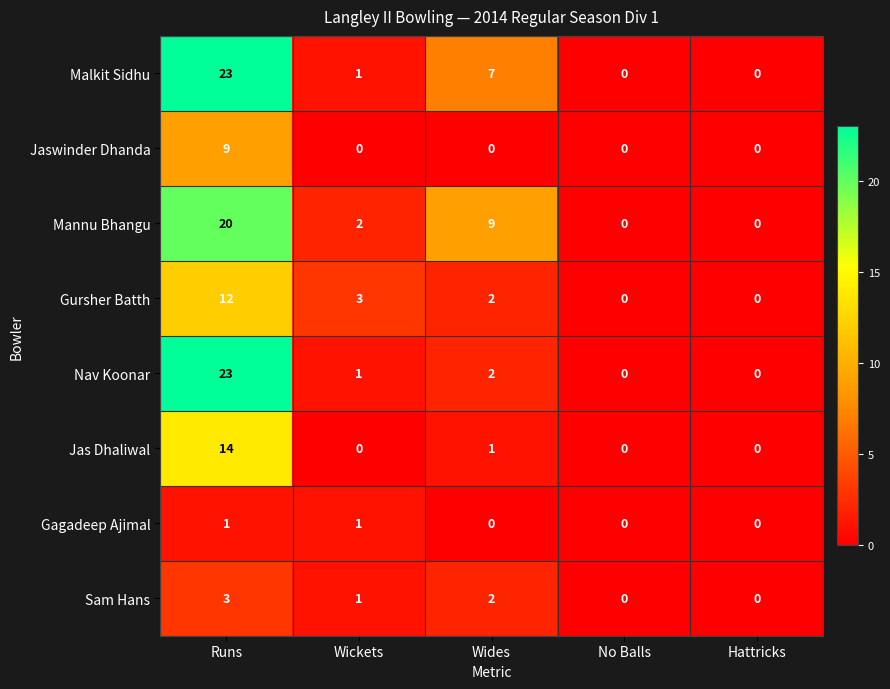

Is it true that Gursher Batth equals -7 at Hattricks?

False